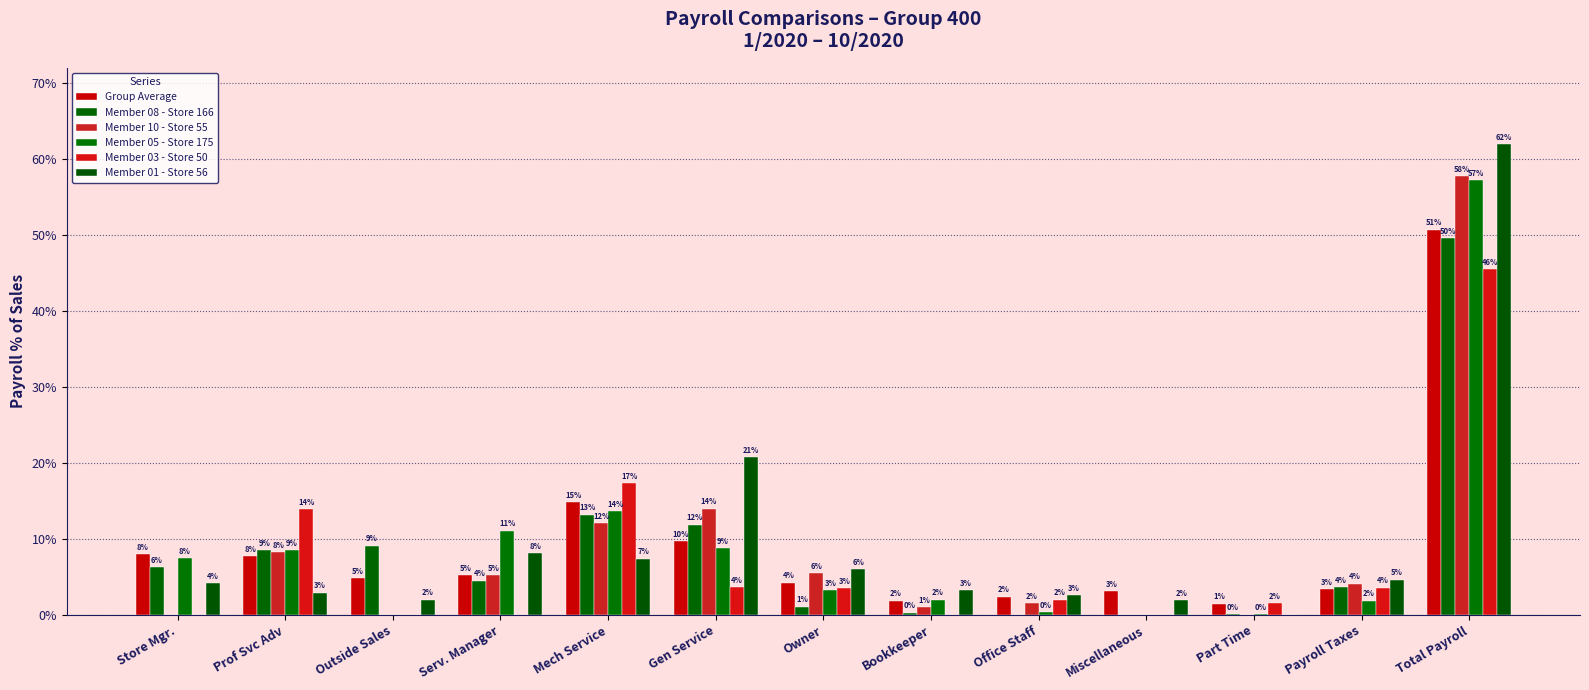

True or false: Member 03 - Store 50 has a value of 0.0 at Outside Sales.

True